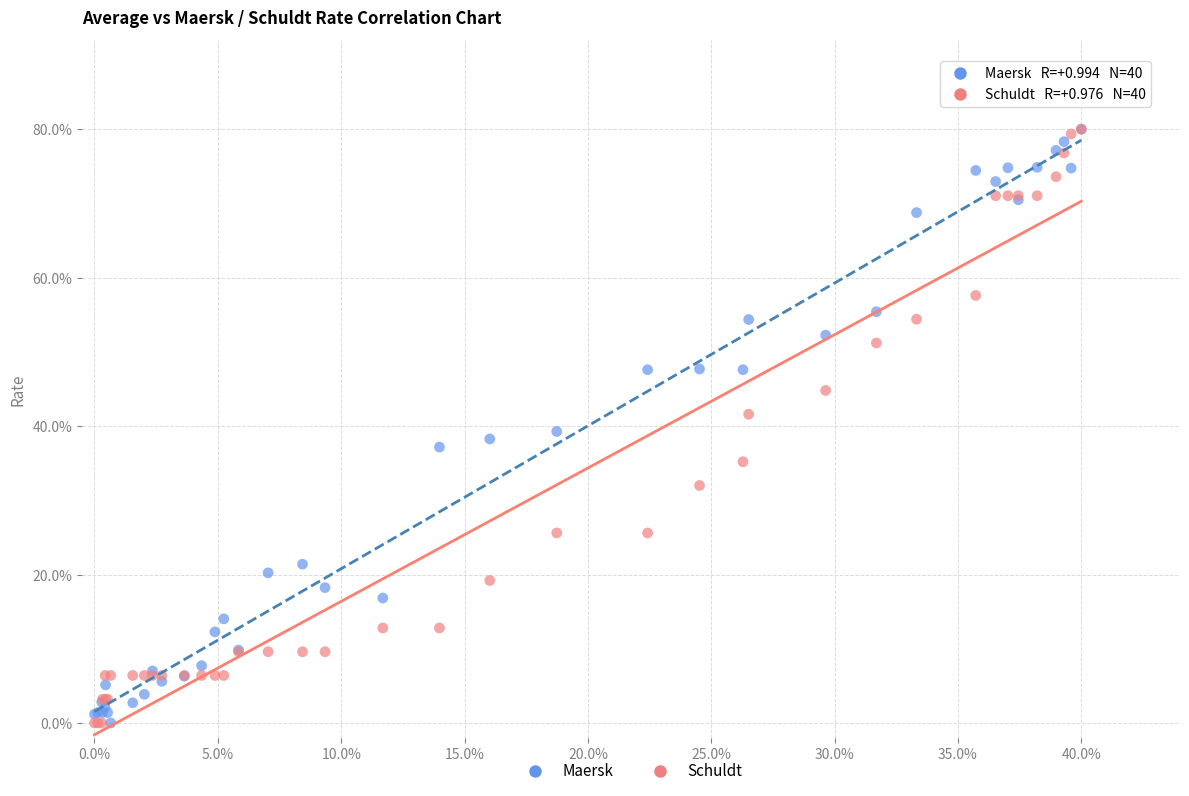

What are all the series names shown in the legend?

Maersk, Schuldt